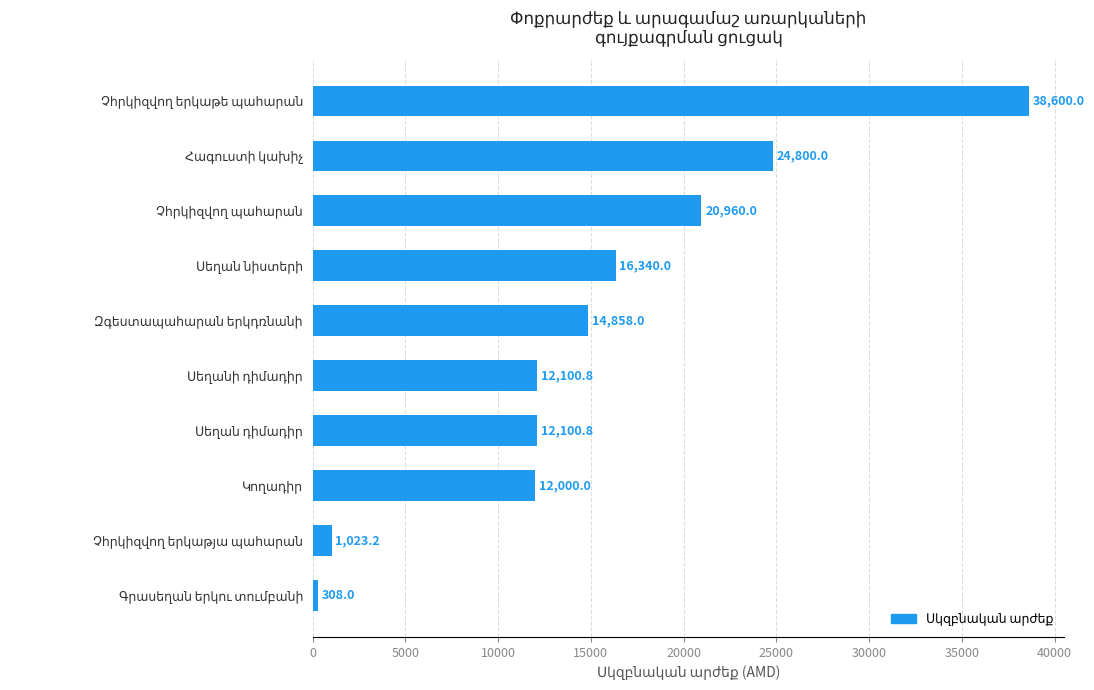

What is the maximum value shown in the chart?

38600.0